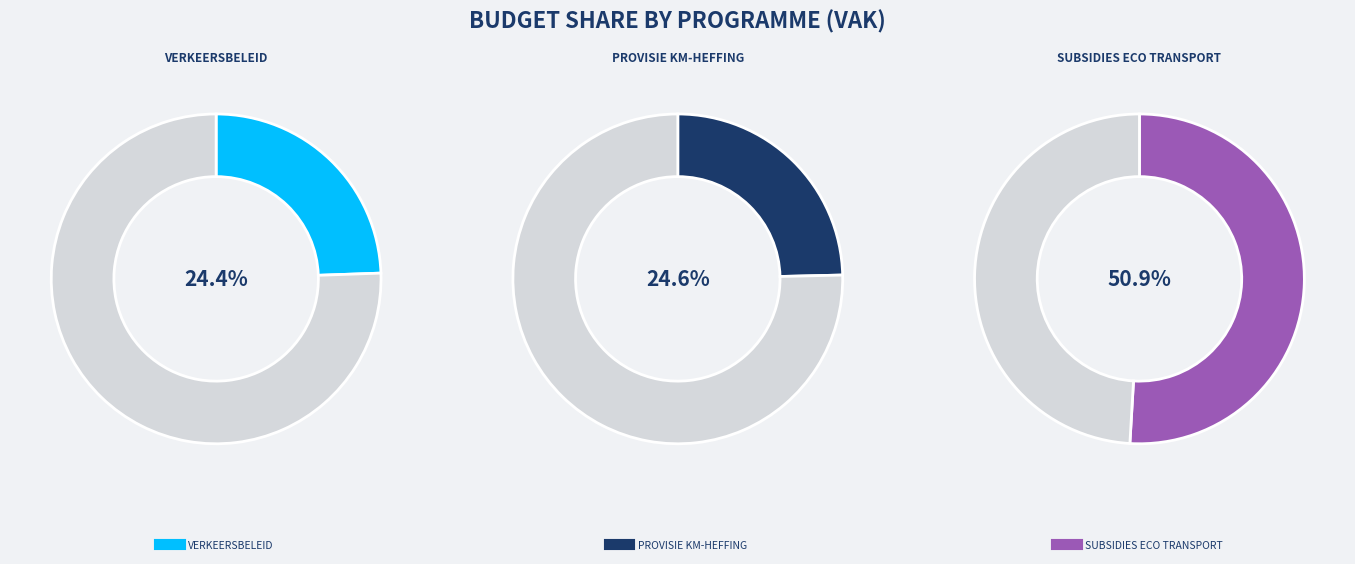

Which category has the smallest portion of the pie?

VERKEERSBELEID